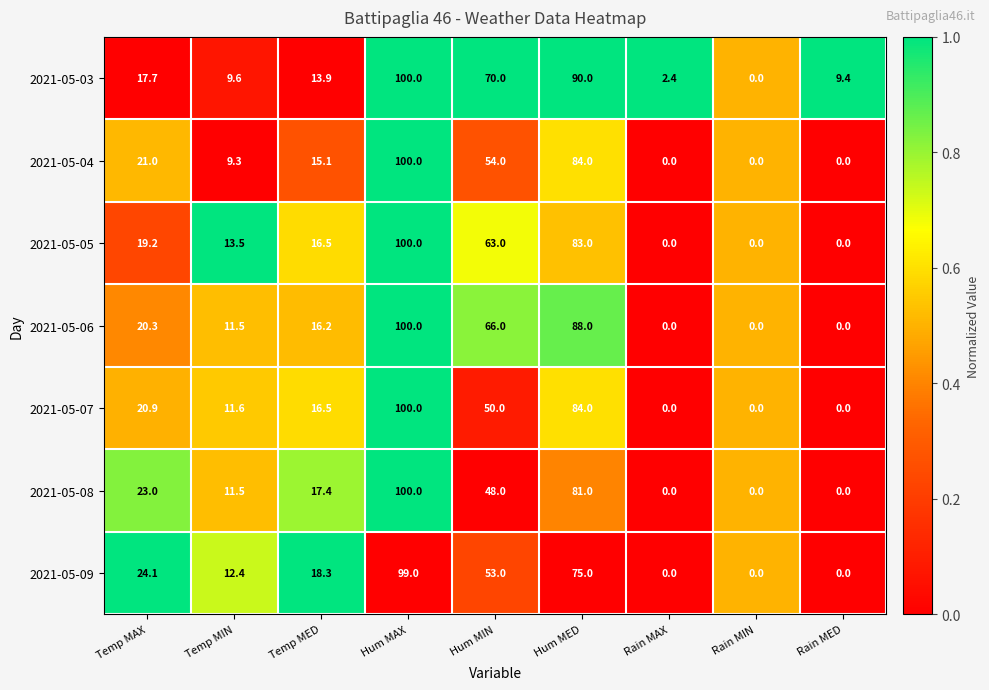

What is the difference between the highest and lowest values at Temp MAX?

6.4